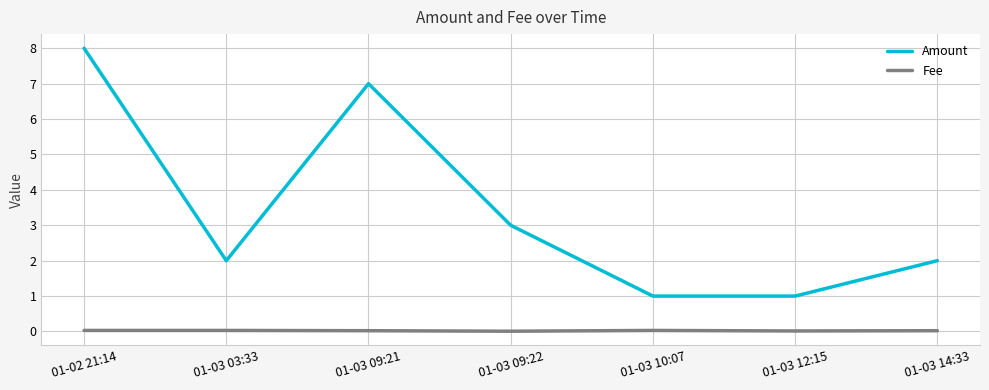

True or false: Amount and Fee intersect in this chart.

False